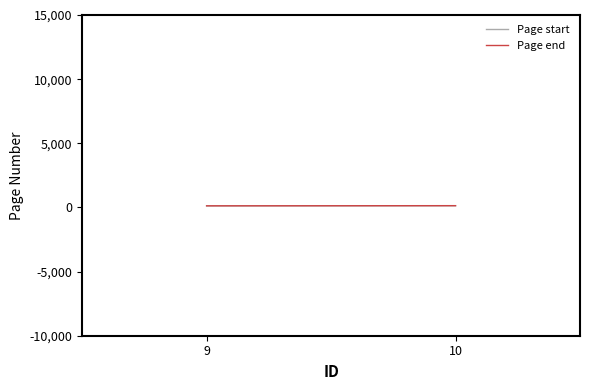

What is the value of the Page end point at the 1st from the left?

126